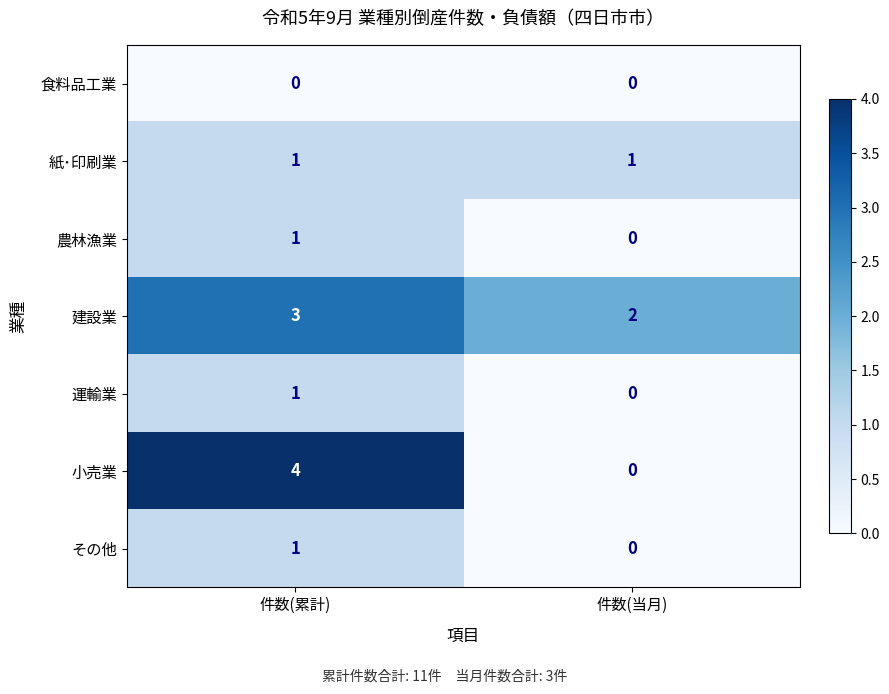

Reading left to right, transcribe all the data shown in this chart.

食料品工業: 0	0
紙･印刷業: 1	1
農林漁業: 1	0
建設業: 3	2
運輸業: 1	0
小売業: 4	0
その他: 1	0